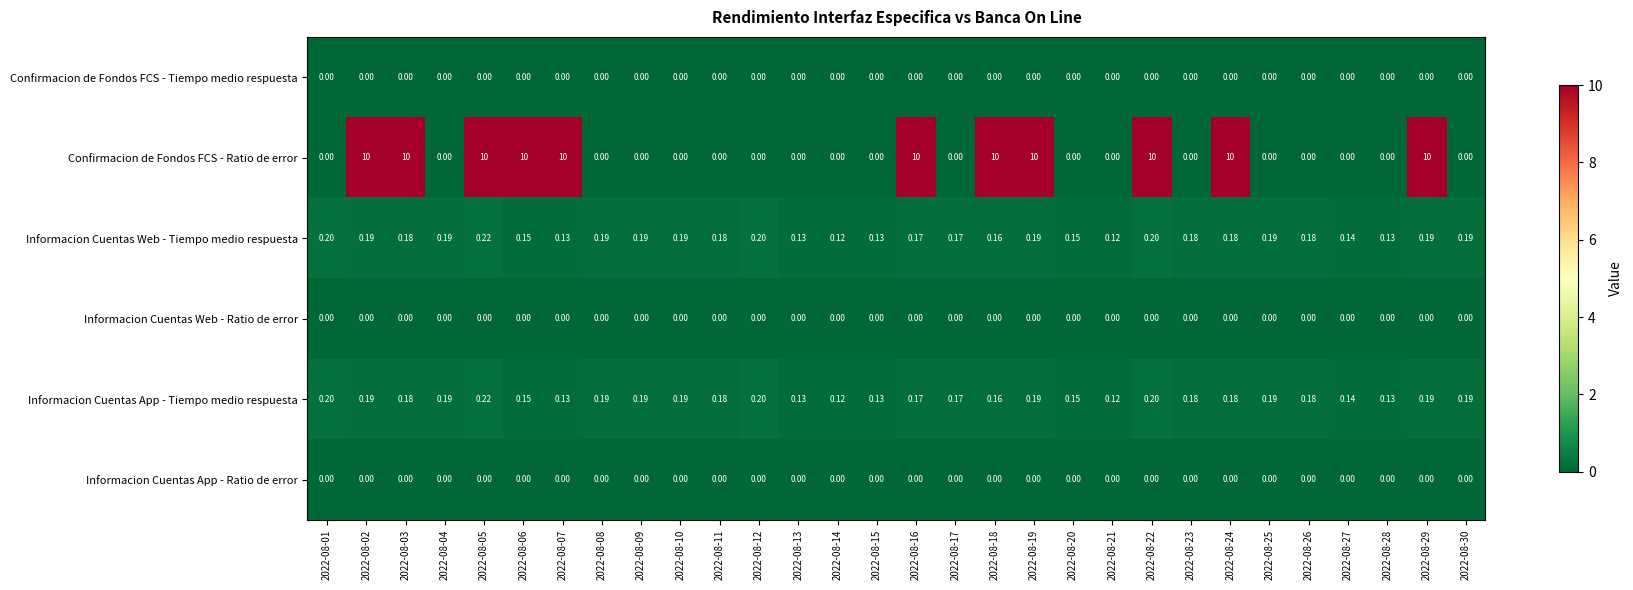

Is the value of Informacion Cuentas App - Tiempo medio respuesta at 2022-08-11 greater than the value of Confirmacion de Fondos FCS - Tiempo medio respuesta at 2022-08-09?

Yes